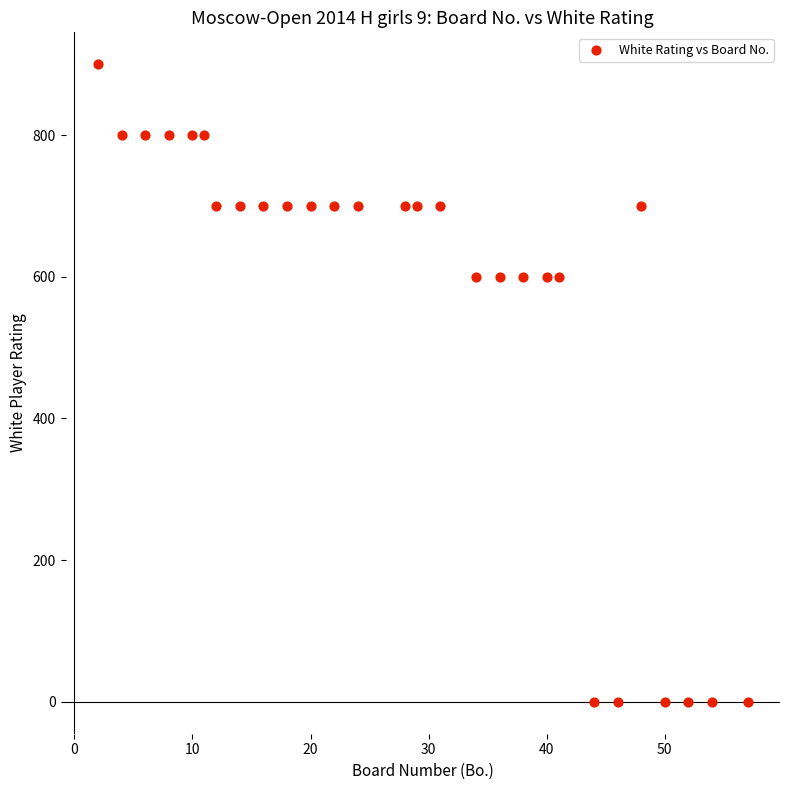

What is the range of X values (max minus min)?

55